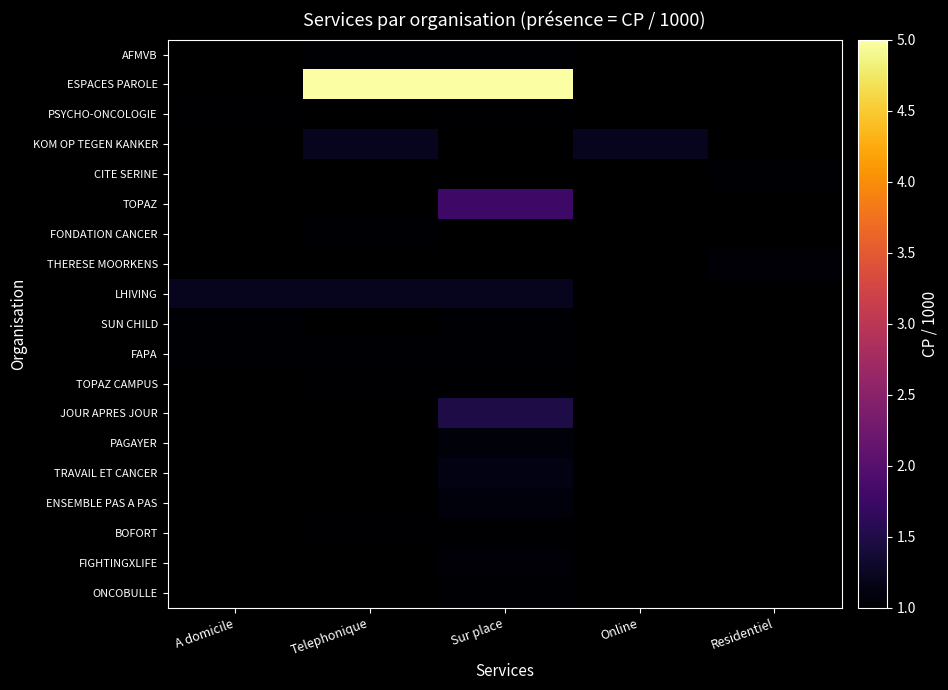

What is the total value across all series at Online?

1.2